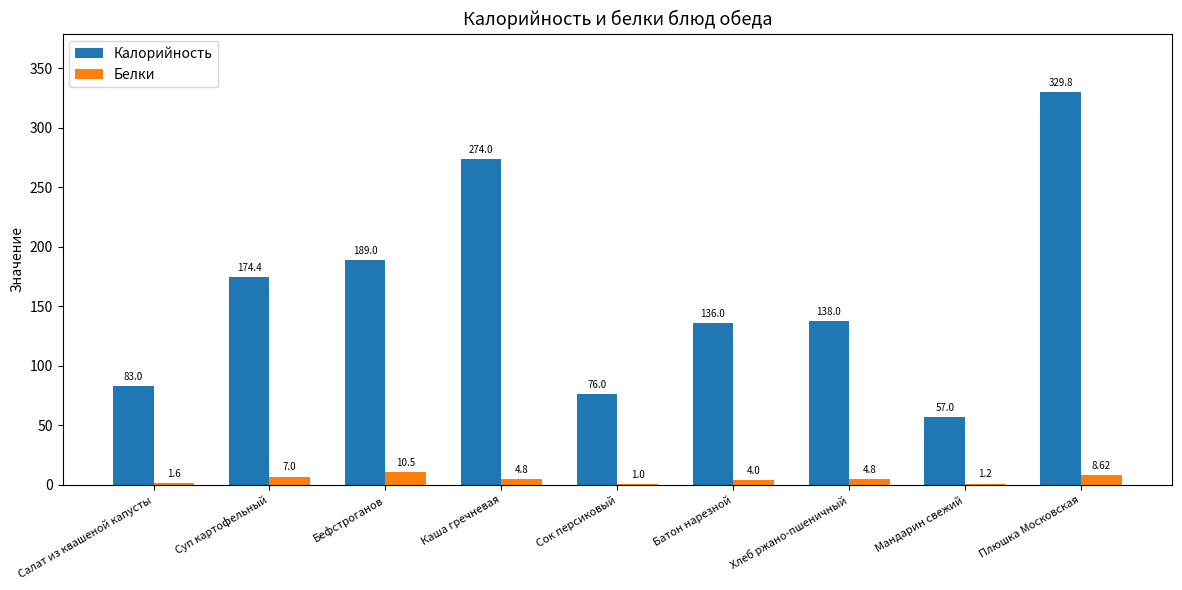

True or false: Калорийность has a value of 13.6 at Мандарин свежий.

False